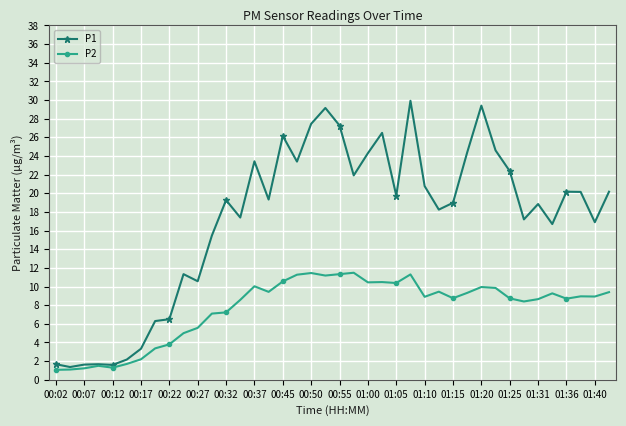

Which series has the widest spread of values?

P1